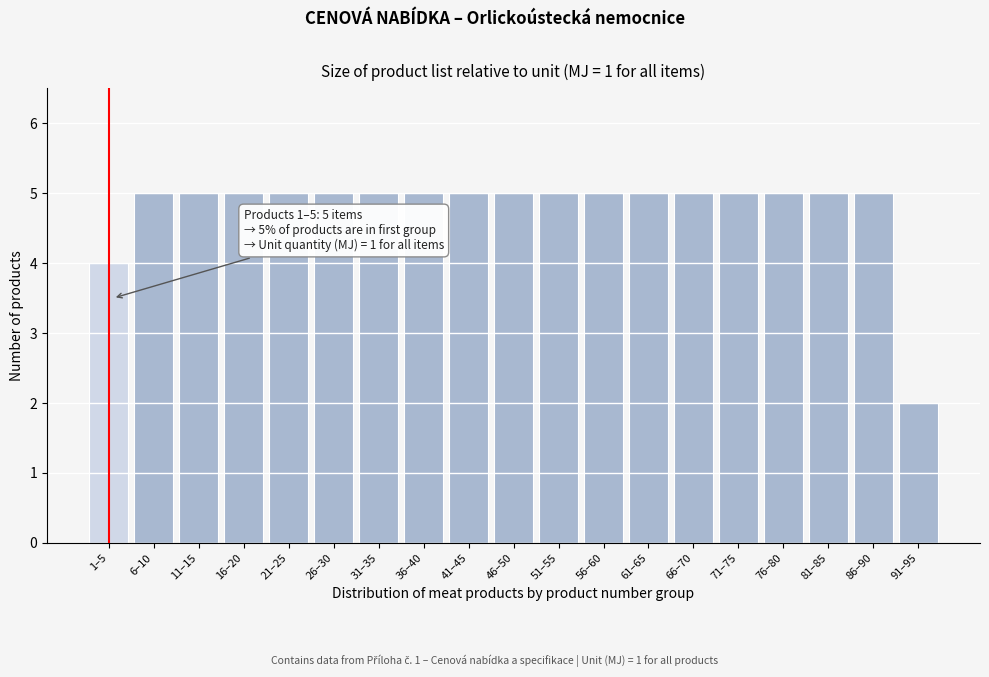

Reading left to right, extract all data points from this chart.

4	5	5	5	5	5	5	5	5	5	5	5	5	5	5	5	5	5	2